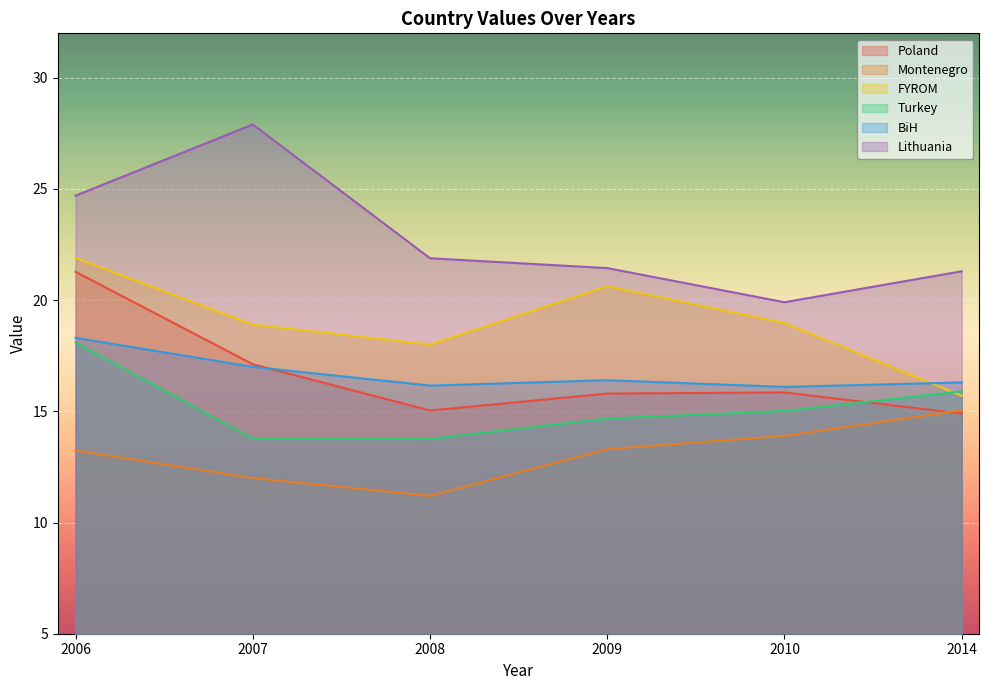

At 2009, list the series in order from smallest to largest.

Montenegro, Turkey, Poland, BiH, FYROM, Lithuania